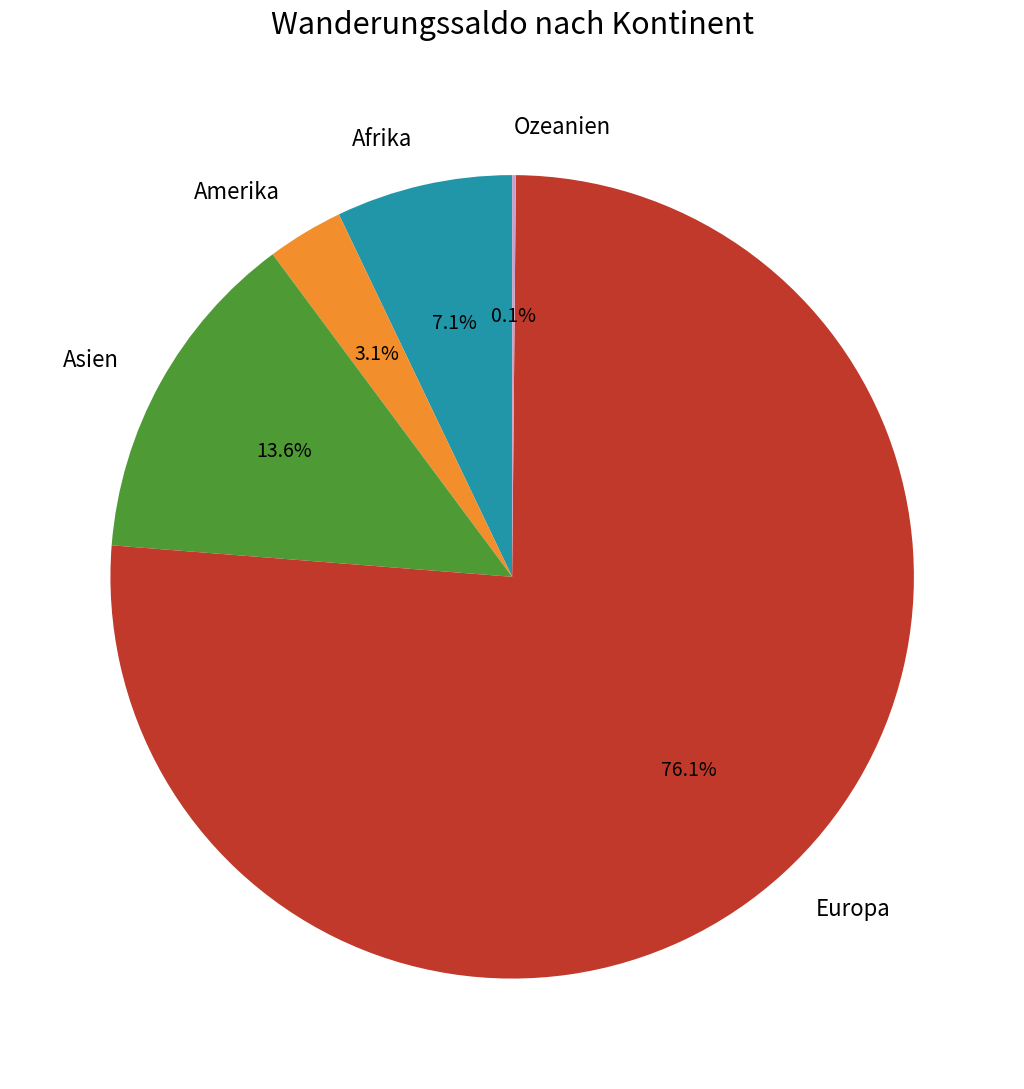

Which slice is the largest?

Europa